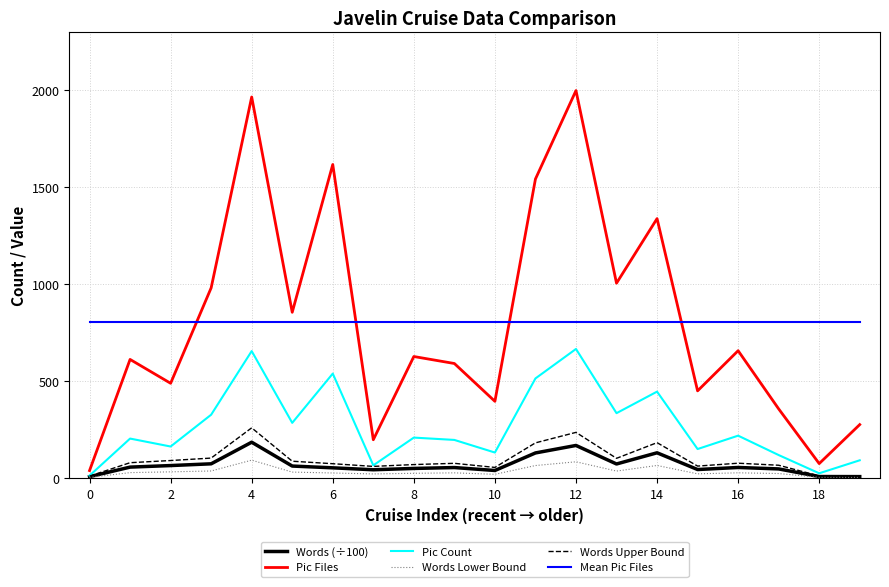

Which series has the widest spread of values?

Pic Files